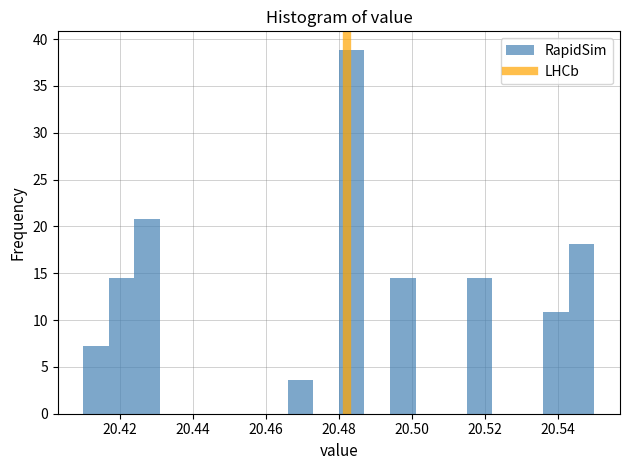

Read against the x-axis, roughly where is the centre of the tallest bar?

20.484